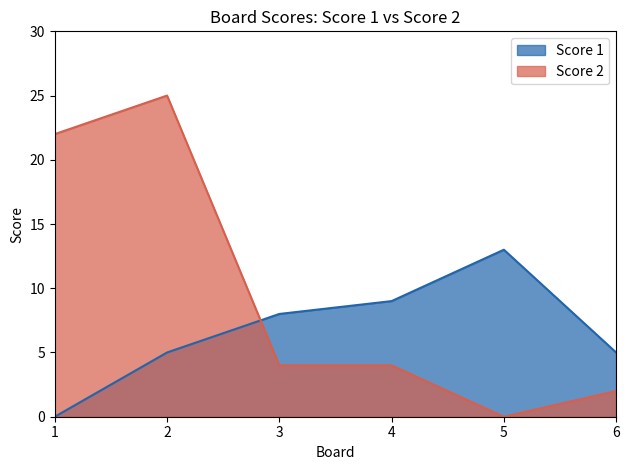

How many lines are shown in the chart?

2